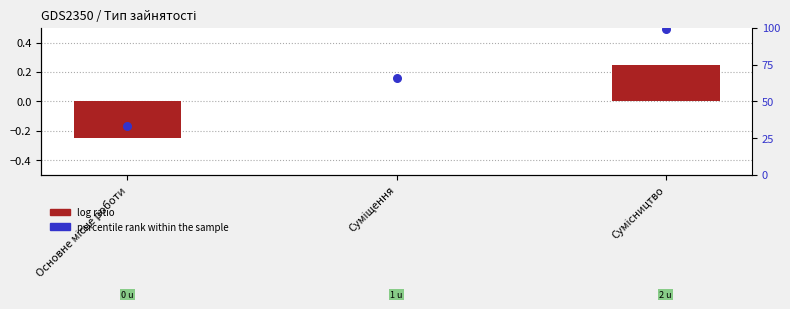

Which series has the largest Y range (max minus min)?

percentile rank within the sample